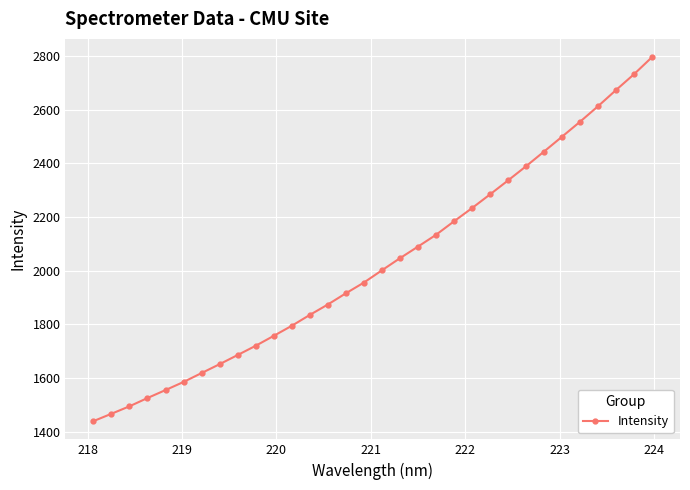

True or false: there are more than 2 points higher than both neighbors.

False